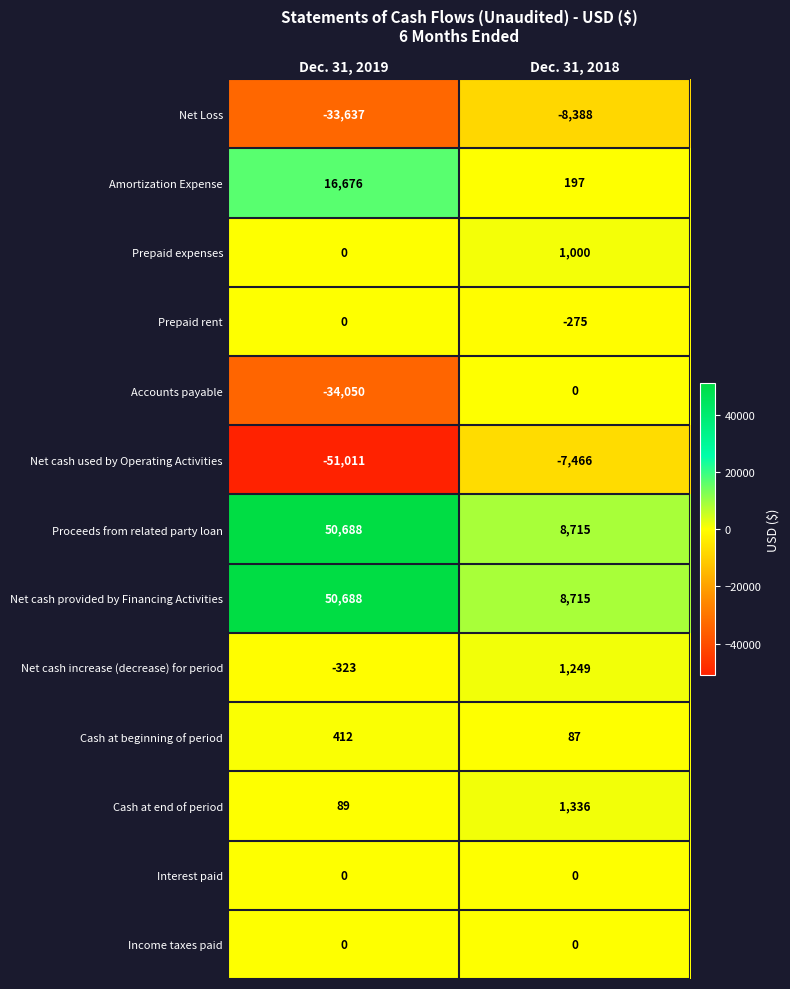

What is the total value across all series at Dec. 31, 2019?

-468